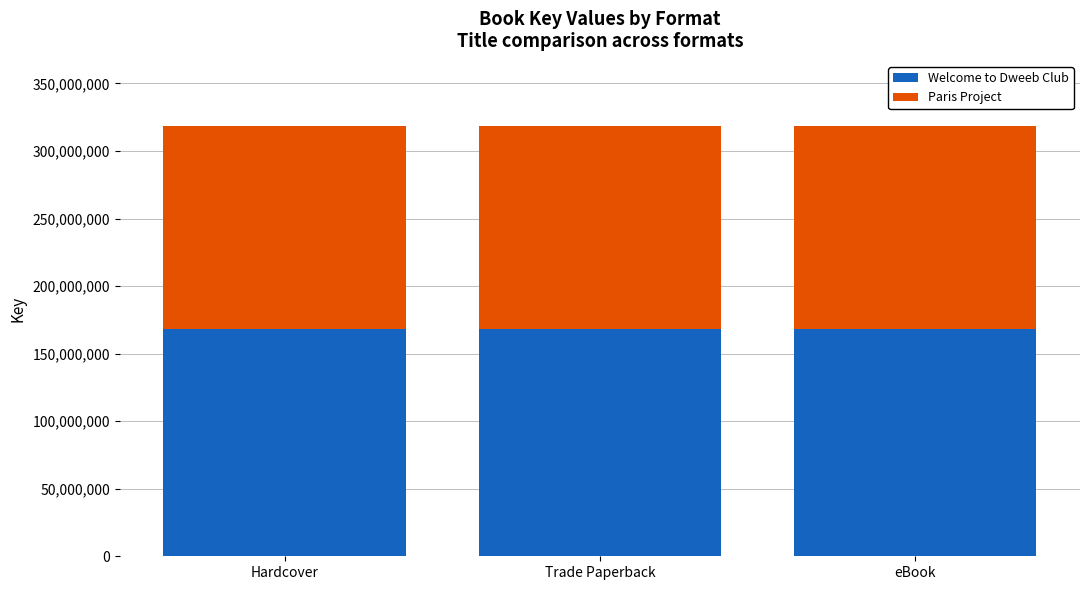

What is the total value across all series at Hardcover?

318867691